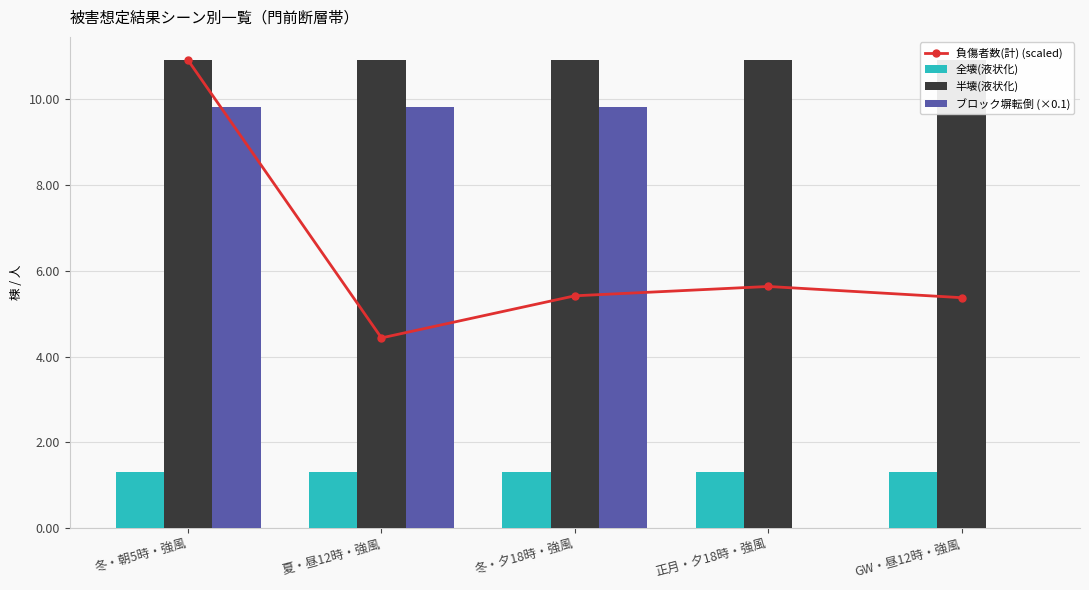

What is the value of the 負傷者数(計) (scaled) bar at the 1st from the left?

10.9